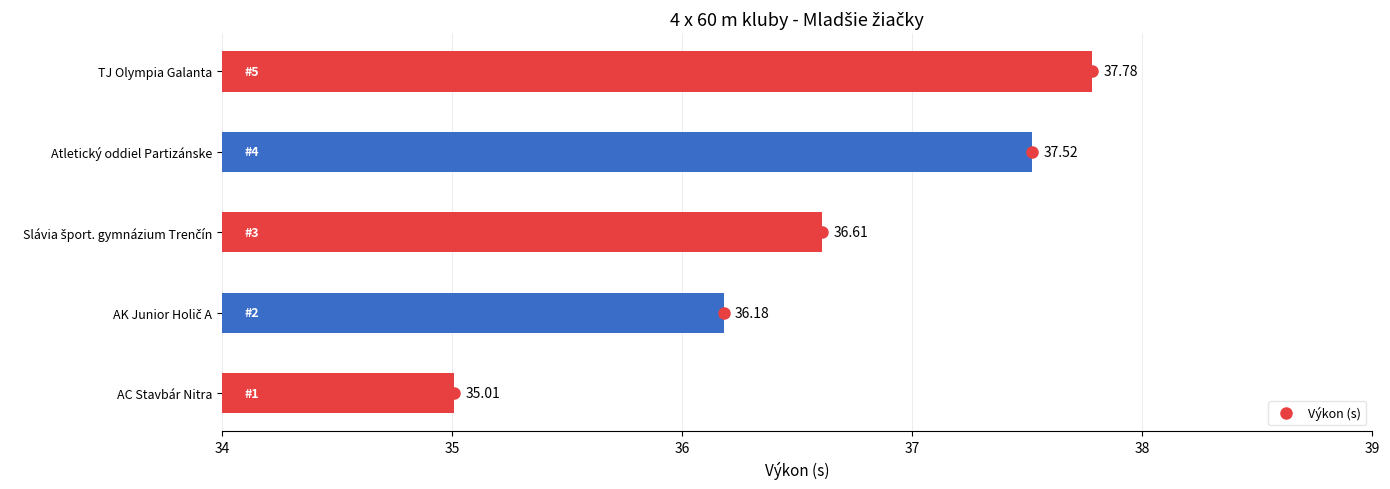

What is the ratio of the value at AC Stavbár Nitra to the value at Atletický oddiel Partizánske?

0.9